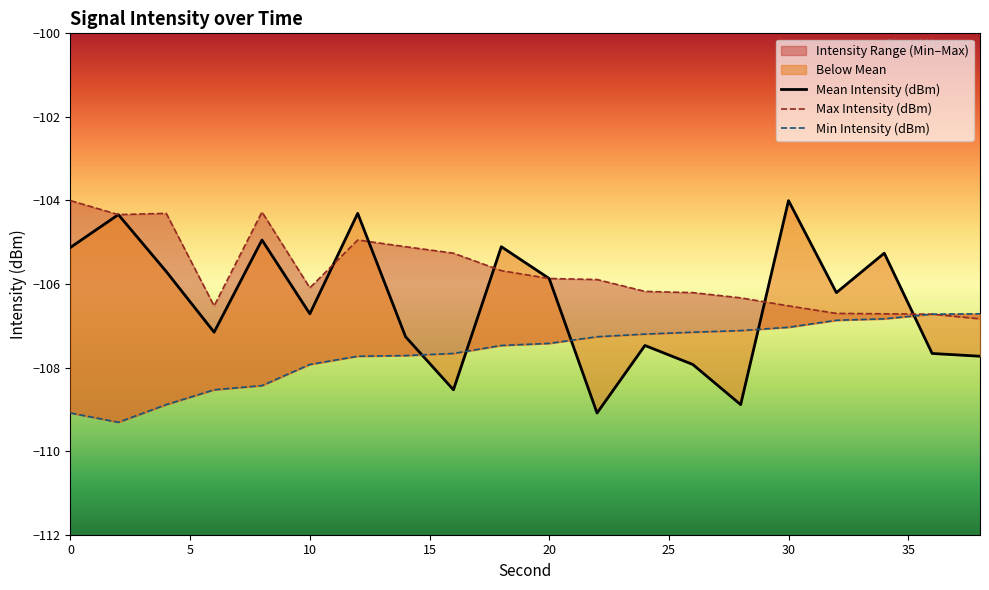

True or false: Max Intensity (dBm) has a value of -104.3 at 8.

True